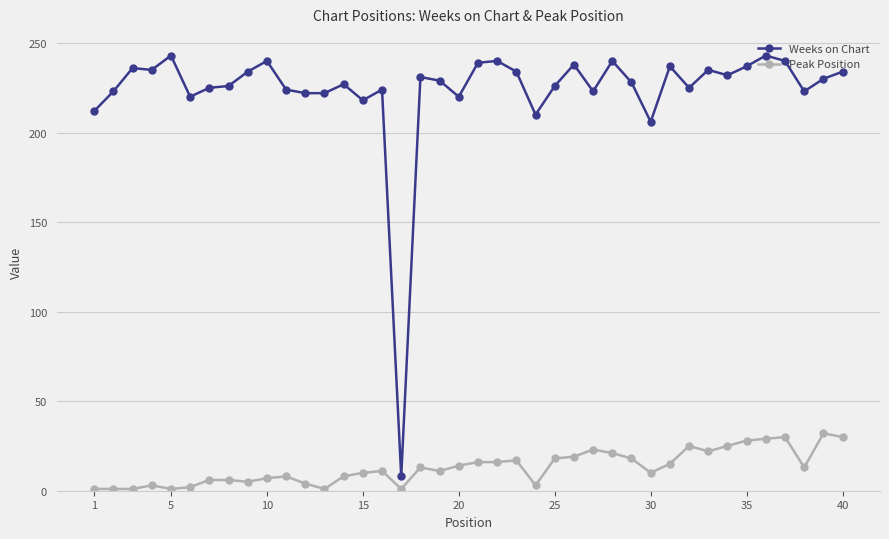

Rank the series by their maximum value, from lowest to highest.

Peak Position, Weeks on Chart